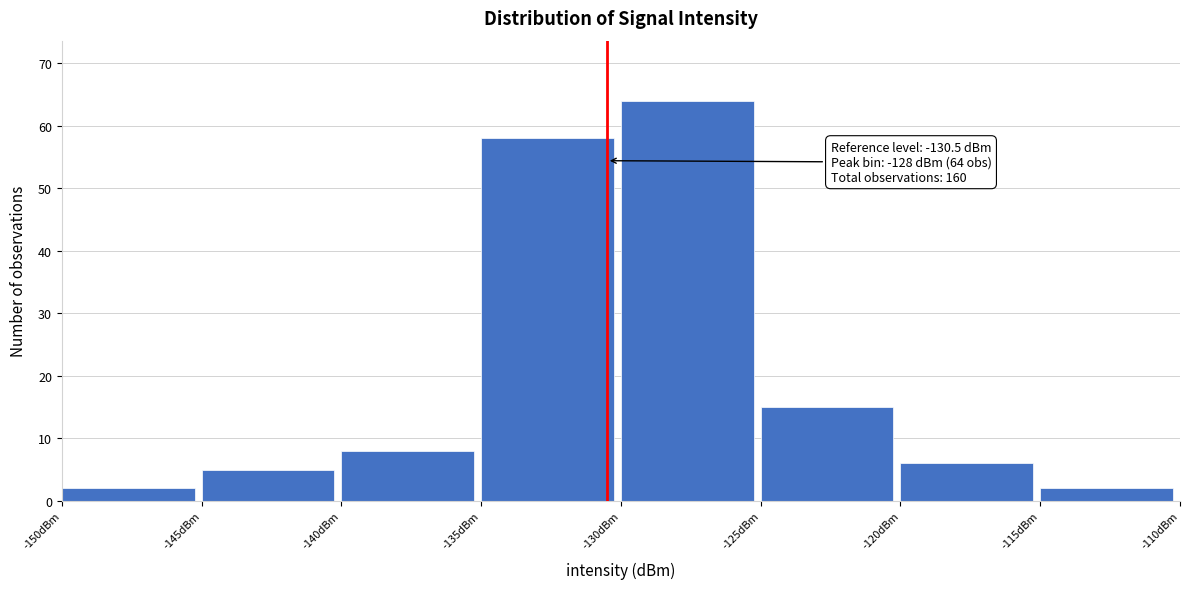

Over which range of the x-axis is the bar tallest?

-130 to -125